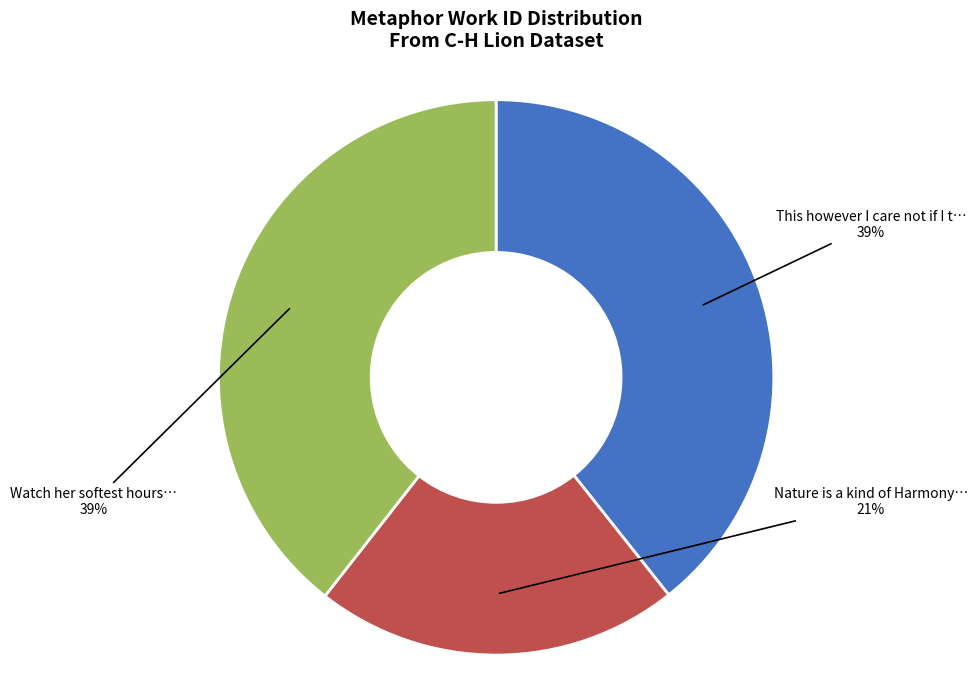

Does any single category account for the majority?

No